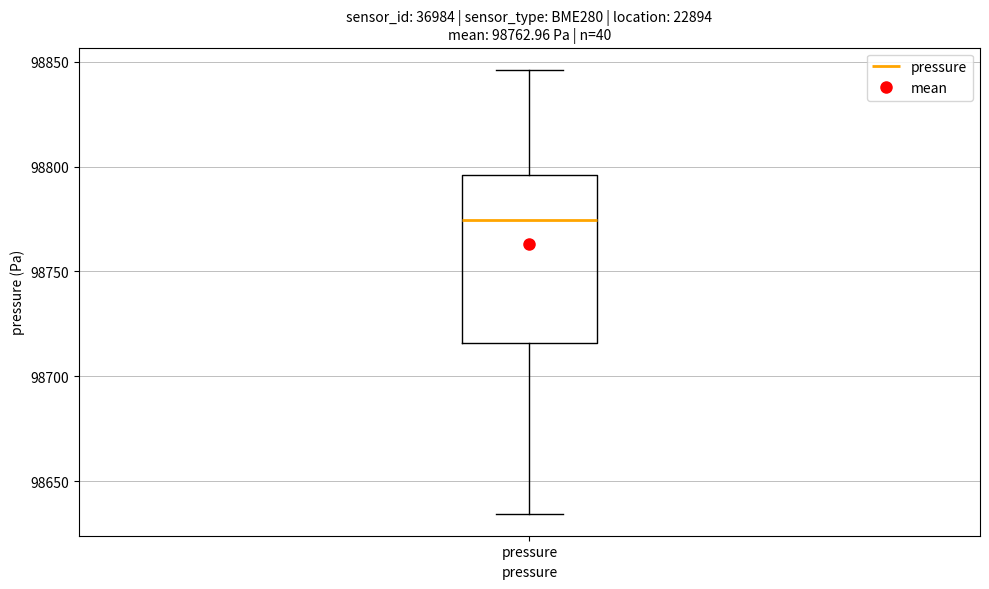

Read this box plot against the y-axis: the position of the median line, the range covered by the box, and the ends of both whiskers. The values are not printed on the chart, so give them approximately, as read against the axis.

median 98775, box 98715 to 98795, whiskers 98635 to 98845